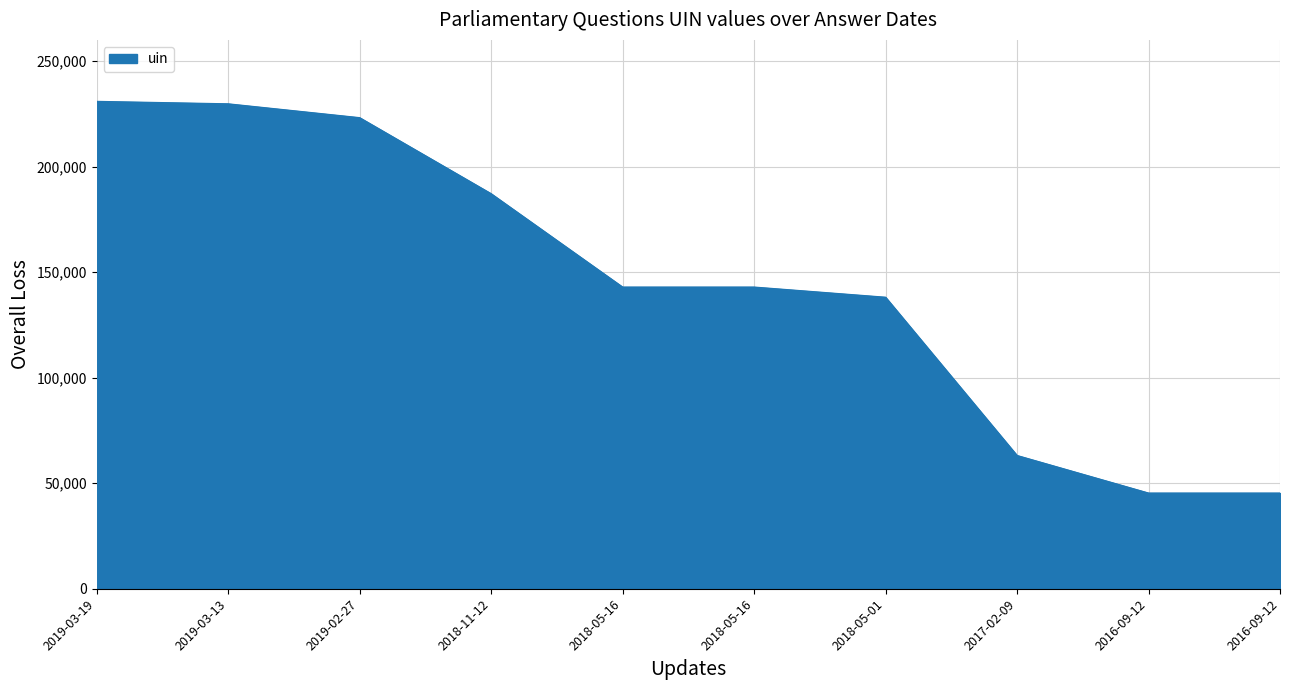

Does the chart display data point markers on the line(s)?

No